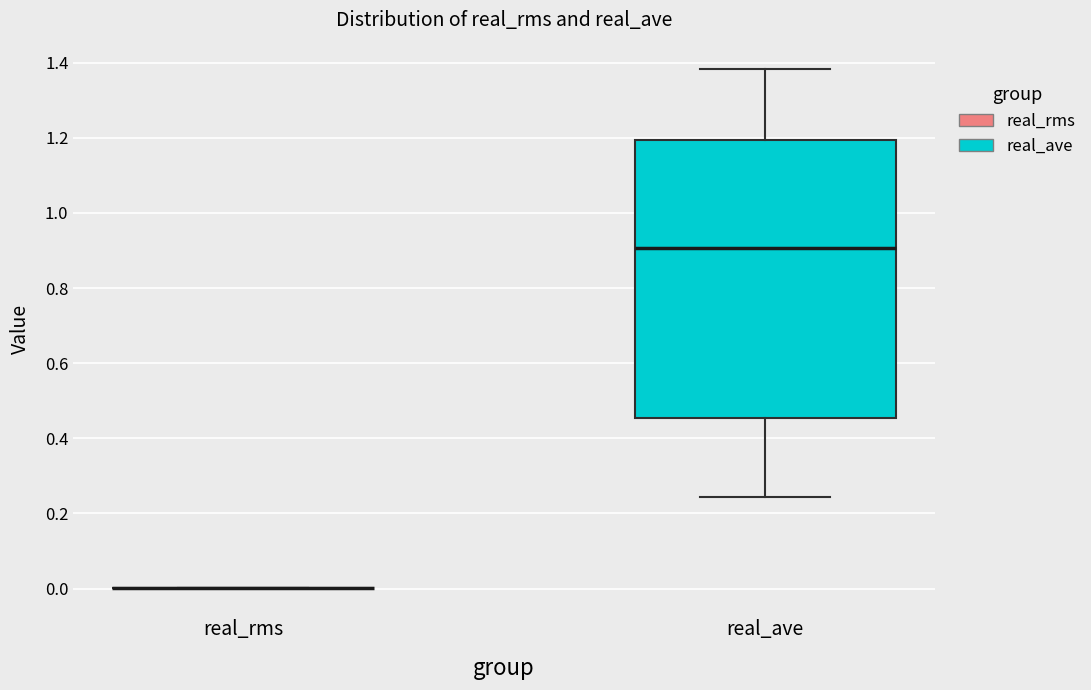

Where does the lower whisker of the box for real_ave end on the y-axis? The values are not printed on the chart, so give them approximately, as read against the axis.

0.24